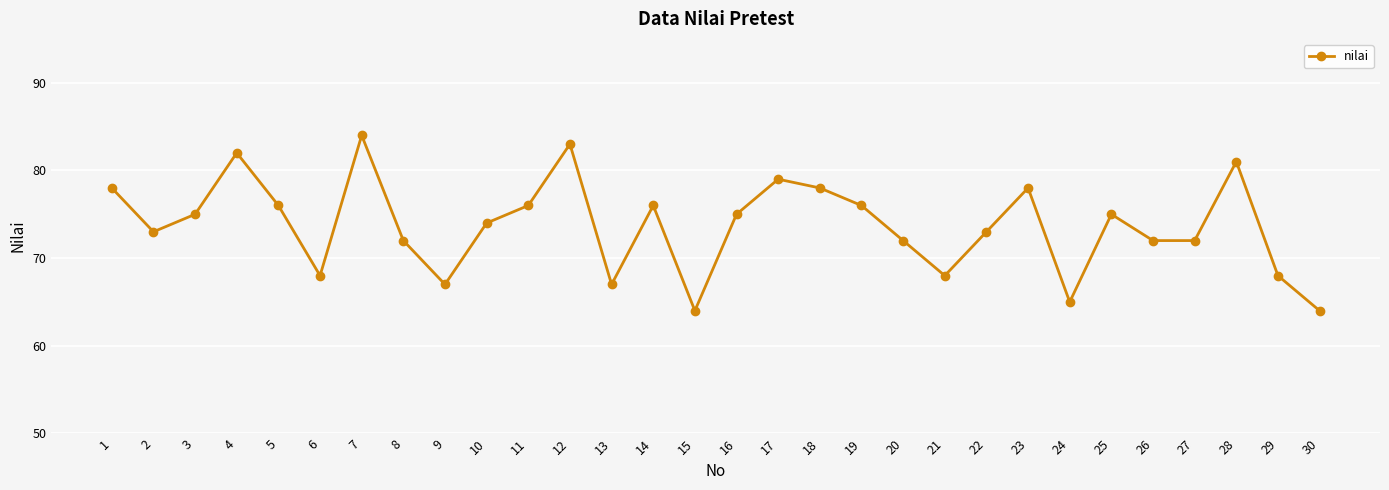

Where is the first local minimum?

2